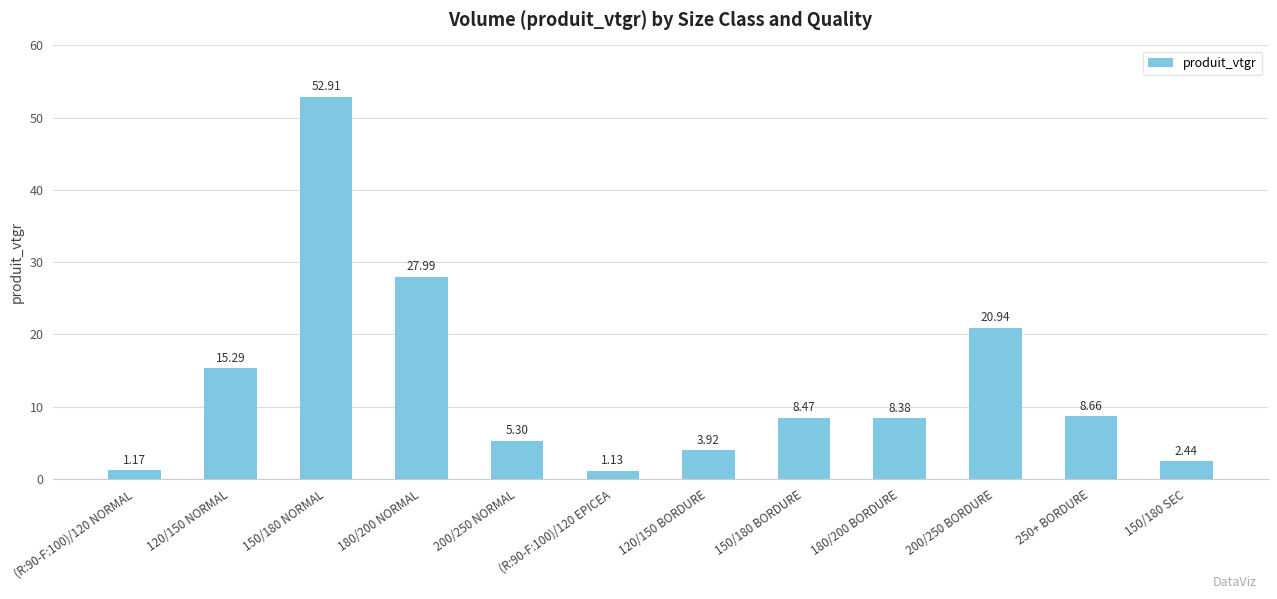

How many values exceed 8?

7